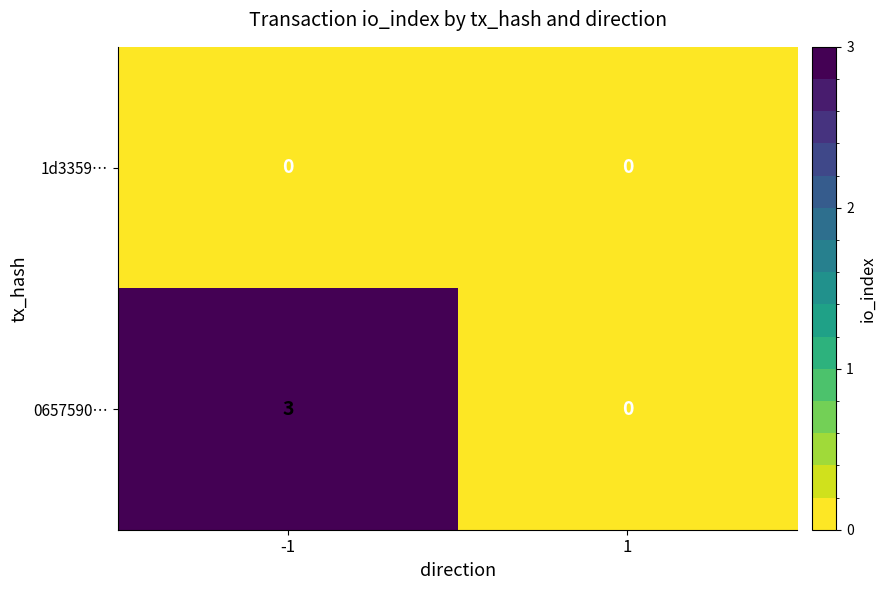

The 0657590… series shows 3 at -1. True or false?

True